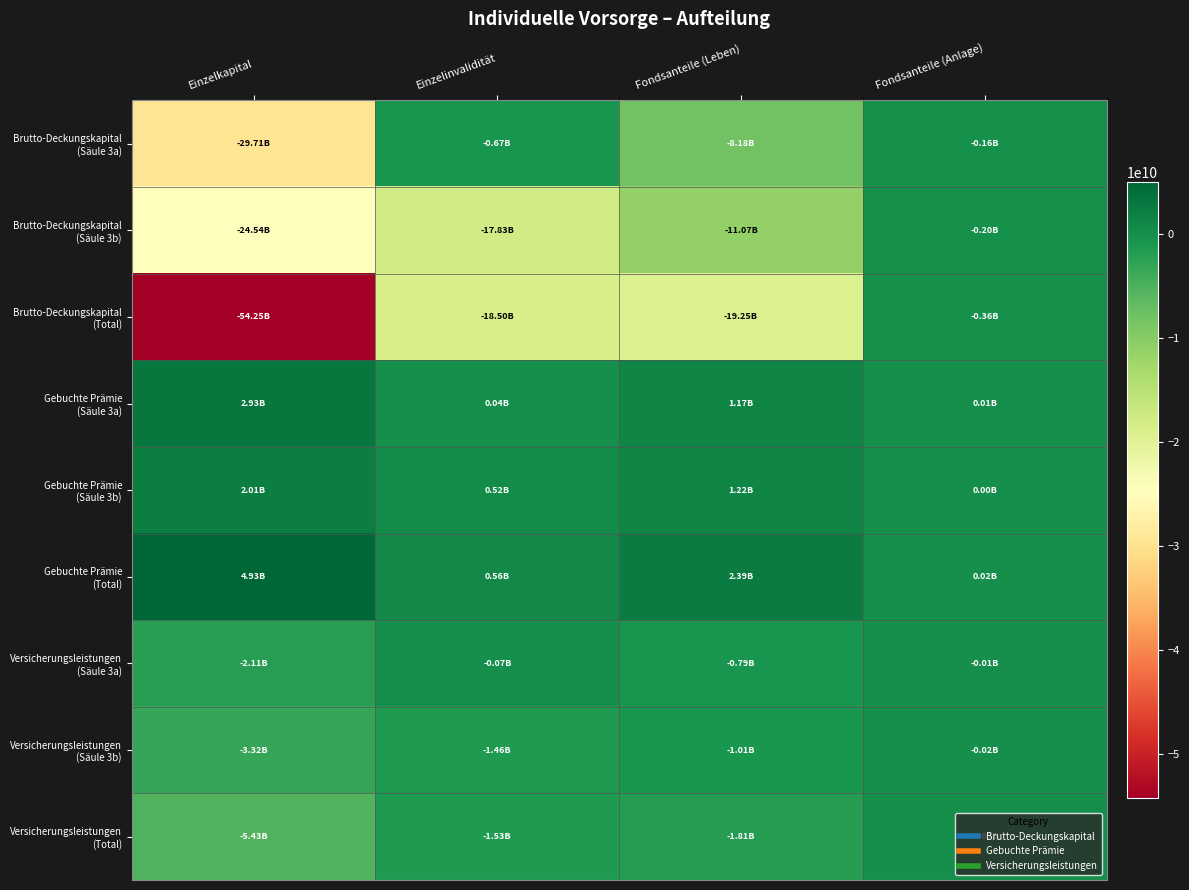

Which has a higher value, Fondsanteile (Anlage) or Fondsanteile (Leben)?

Fondsanteile (Anlage)